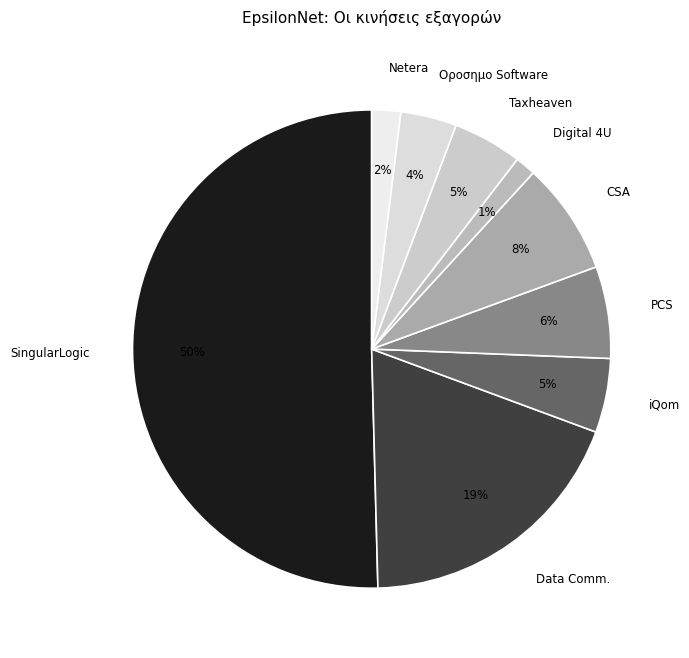

What is the majority slice?

SingularLogic